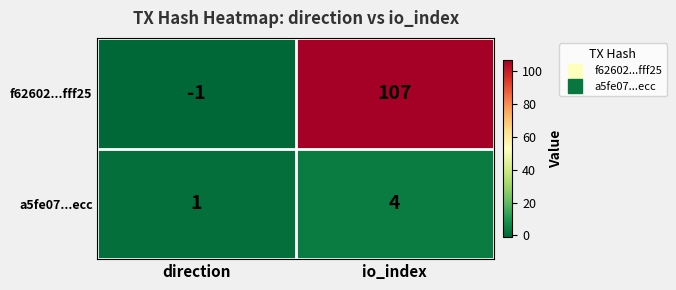

What is the difference between the highest and lowest values at io_index?

103